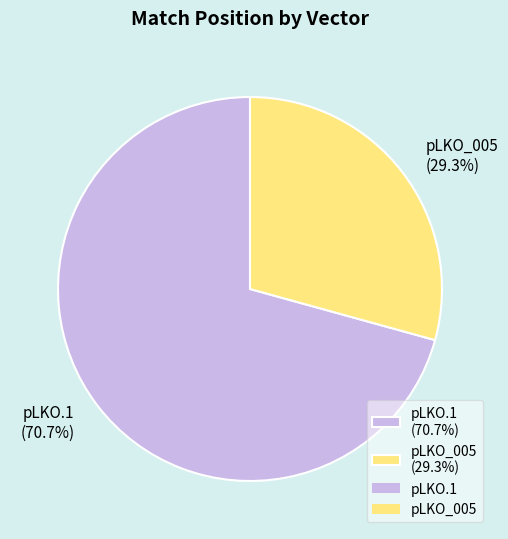

Combined, do pLKO_005 (29.3%) and pLKO.1 (70.7%) account for over 50%?

Yes